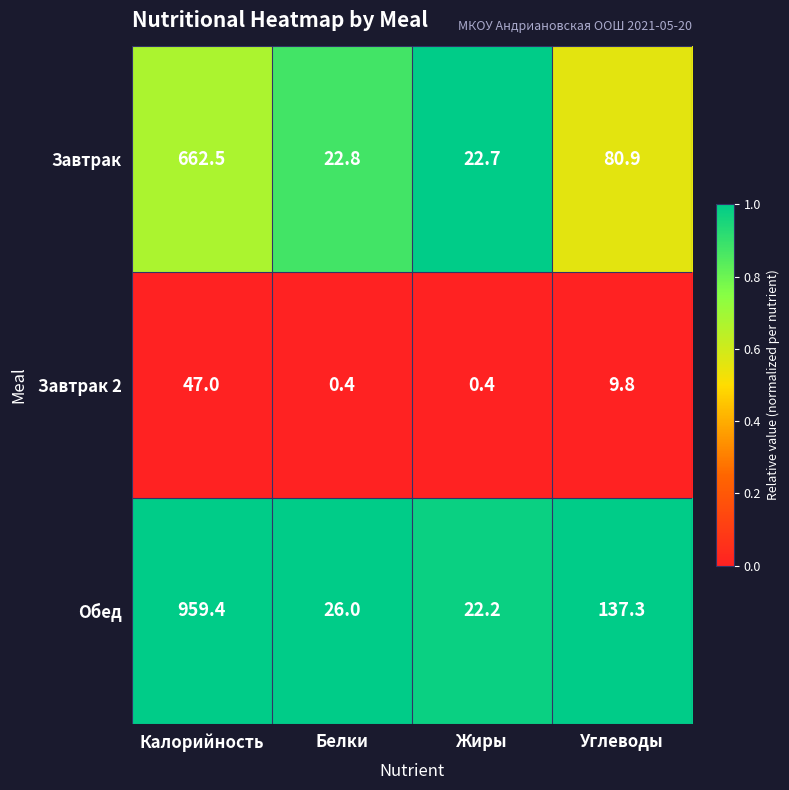

Reading right to left, what are all the values shown in this chart?

Завтрак: Углеводы=80.9	Жиры=22.7	Белки=22.8	Калорийность=662.5
Завтрак 2: Углеводы=9.8	Жиры=0.4	Белки=0.4	Калорийность=47.0
Обед: Углеводы=137.3	Жиры=22.2	Белки=26.0	Калорийность=959.4